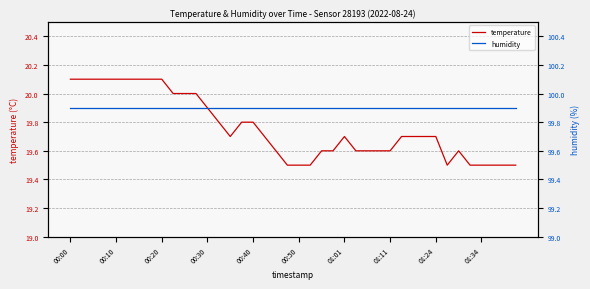

Does the chart have visible grid lines?

Yes